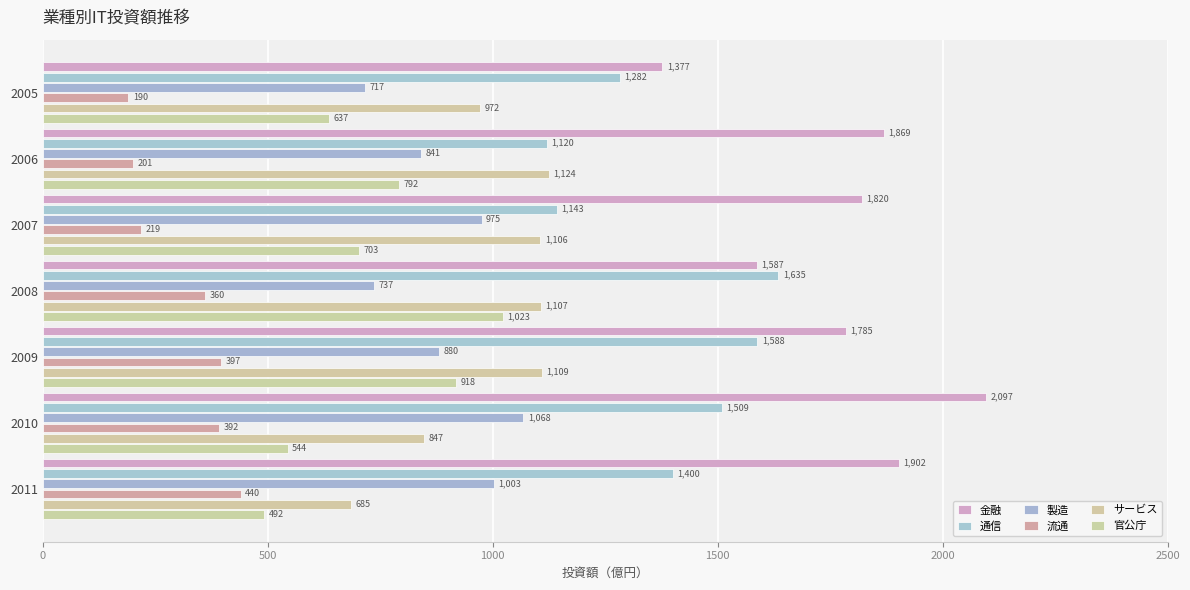

How many data points does each series have?

7